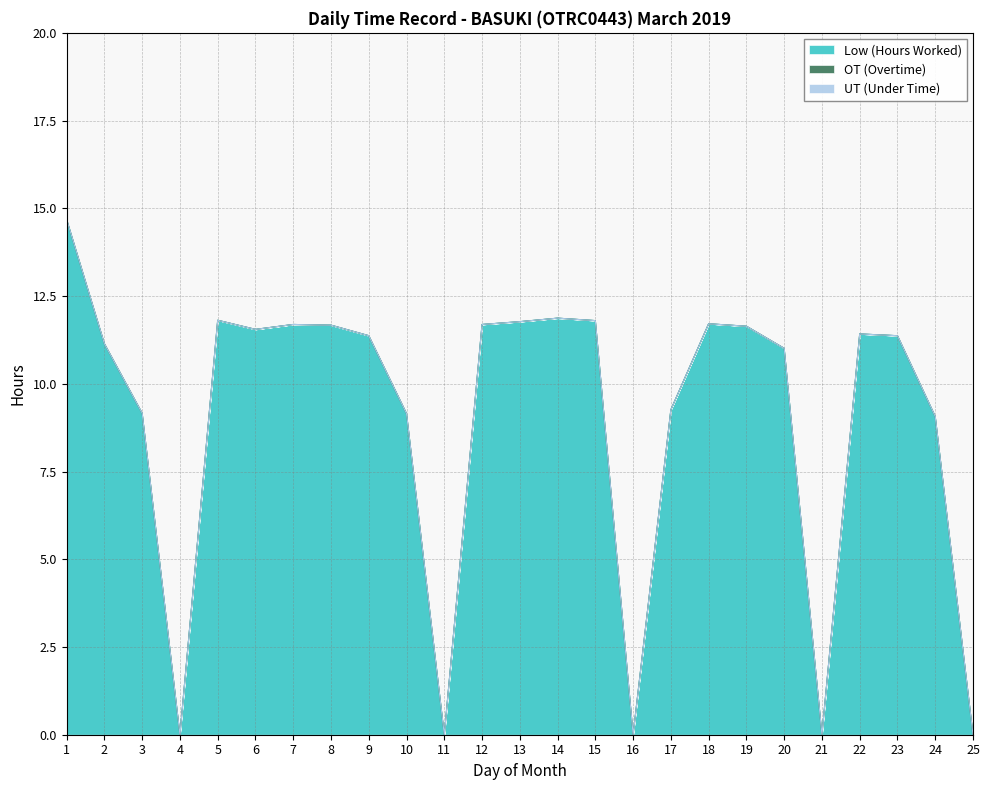

What is the value of the Low (Hours Worked) point at the 13th from the left?

11.8